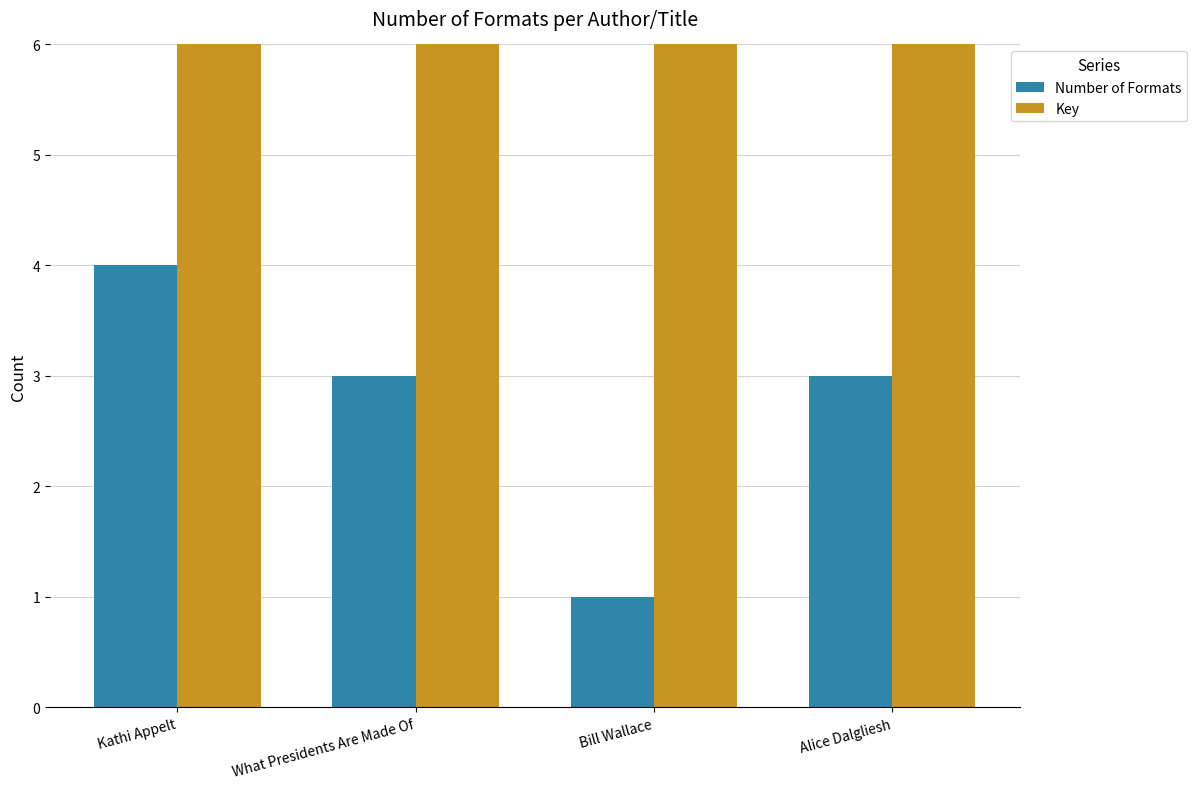

Is the value of Number of Formats at What Presidents Are Made Of greater than the value of Key at Kathi Appelt?

No